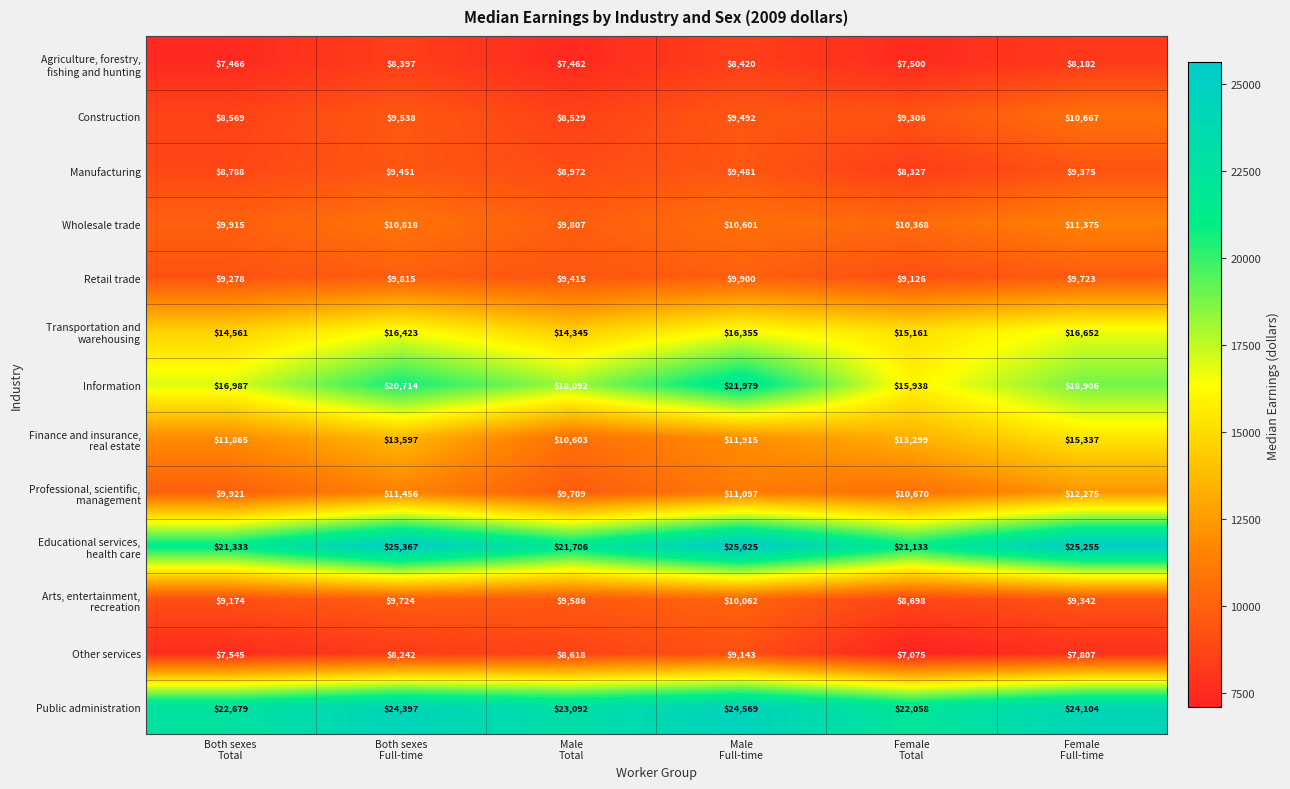

What is the maximum value shown in the chart?

25625